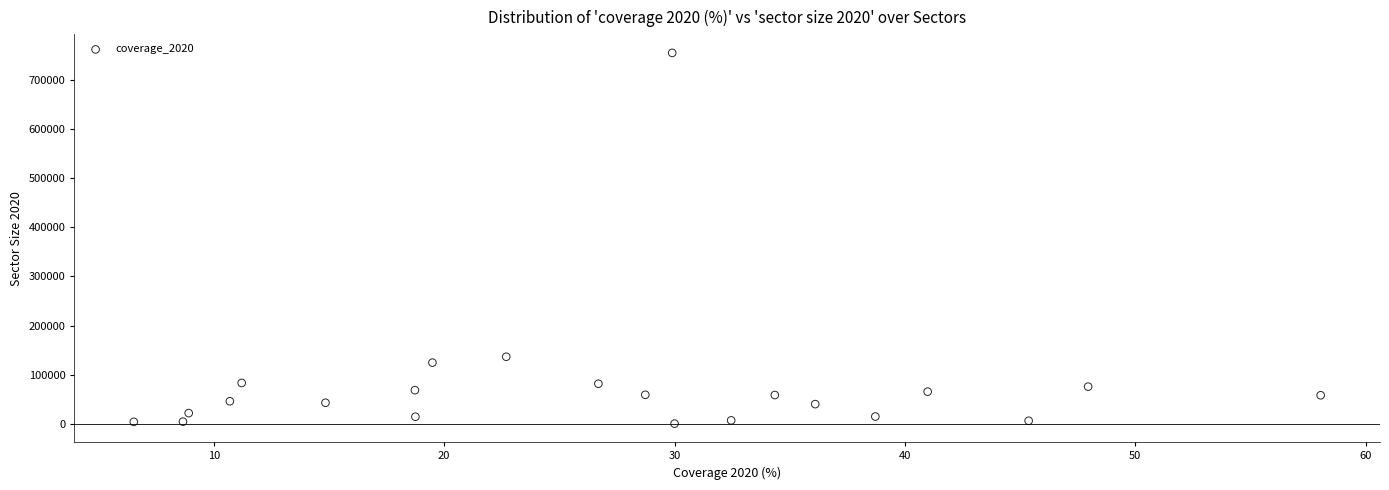

What Y value in the scatter plot is closest to 377900?

136600